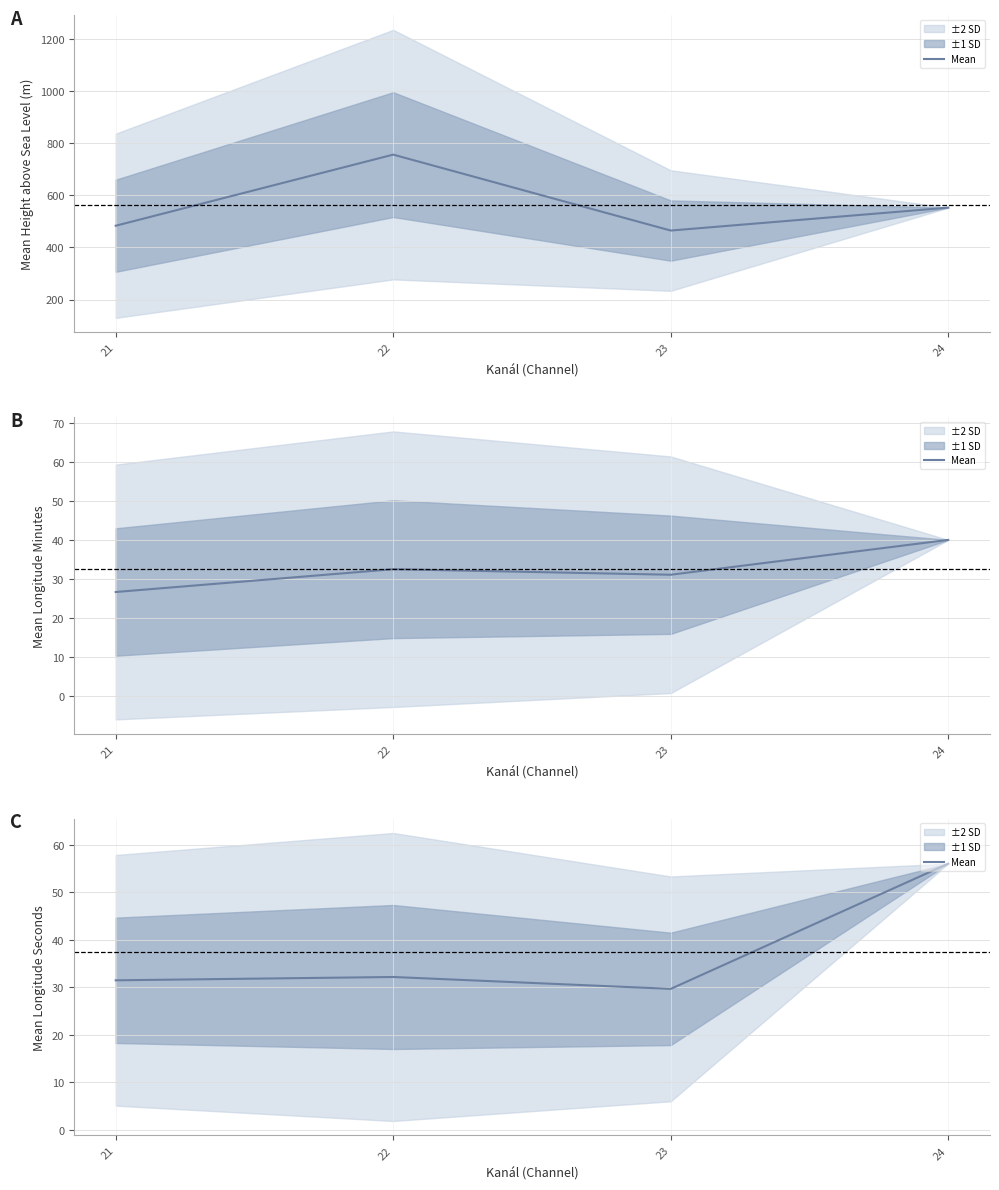

What is the sum of the values at 23 and 24?

85.7